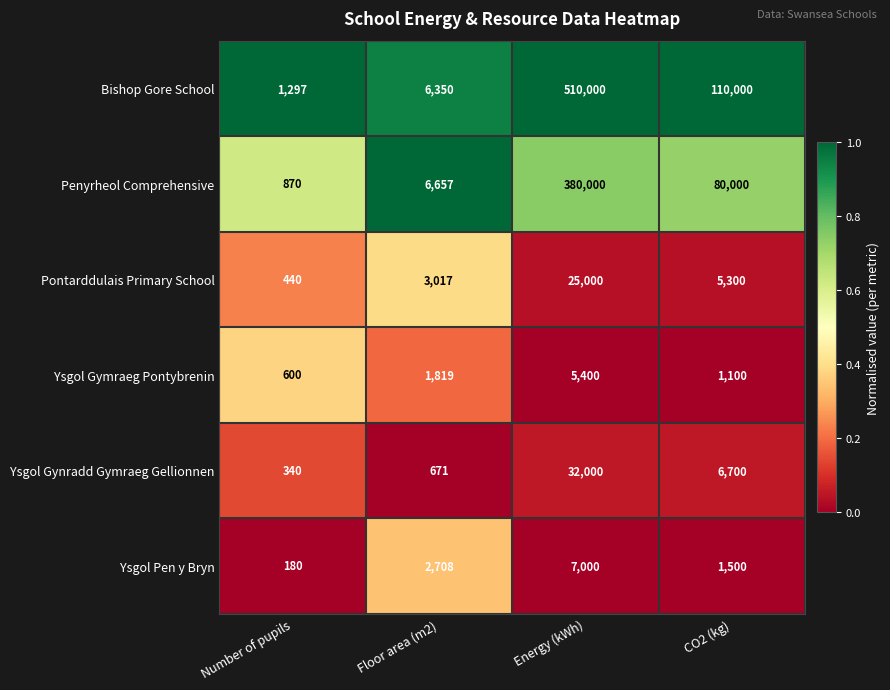

Rank the series by their maximum value, from lowest to highest.

Ysgol Gymraeg Pontybrenin, Ysgol Pen y Bryn, Pontarddulais Primary School, Ysgol Gynradd Gymraeg Gellionnen, Penyrheol Comprehensive, Bishop Gore School